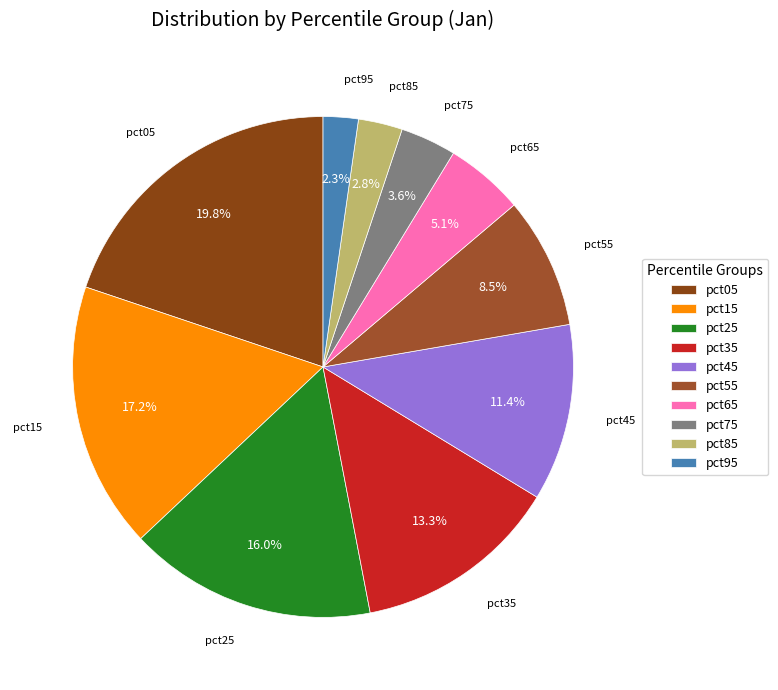

Rank the categories by value from highest to lowest.

pct05, pct15, pct25, pct35, pct45, pct55, pct65, pct75, pct85, pct95